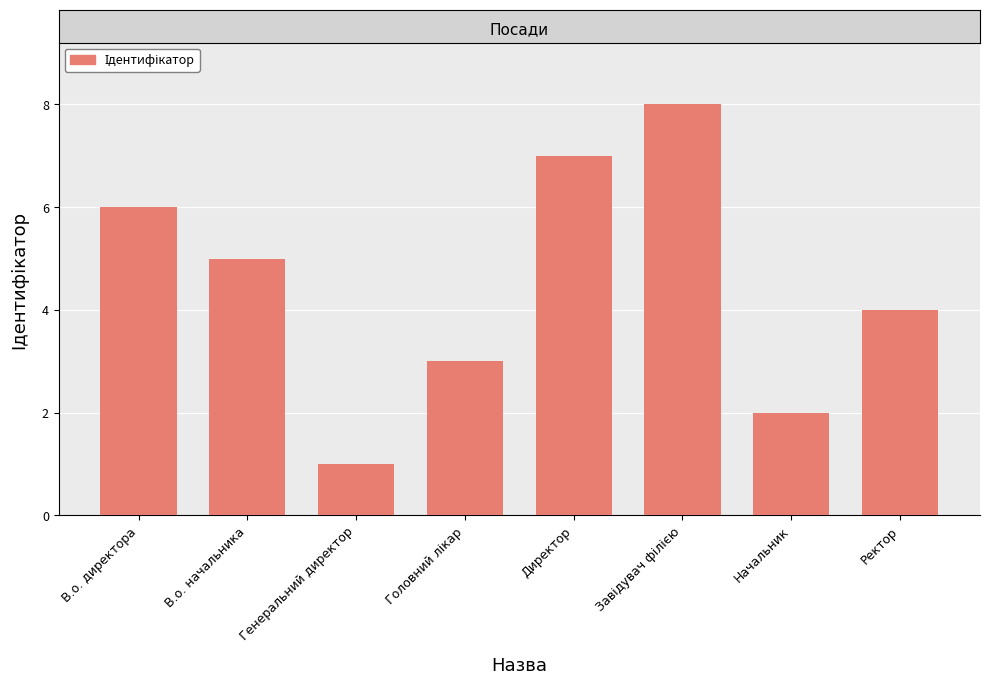

True or false: the data shows 2 at Ректор.

False